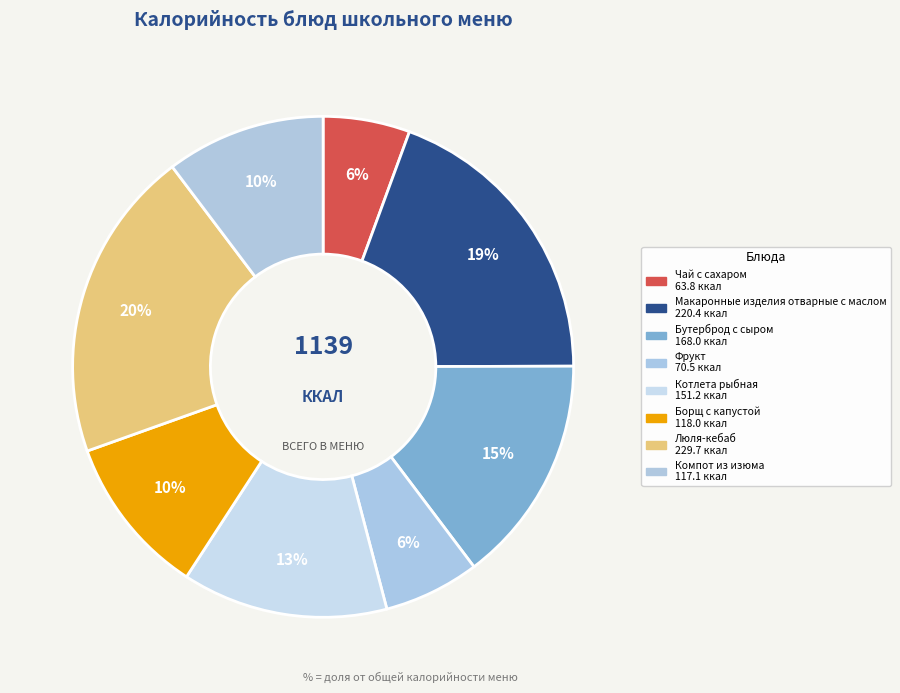

To the nearest percent, what portion does Компот из изюма represent?

10%